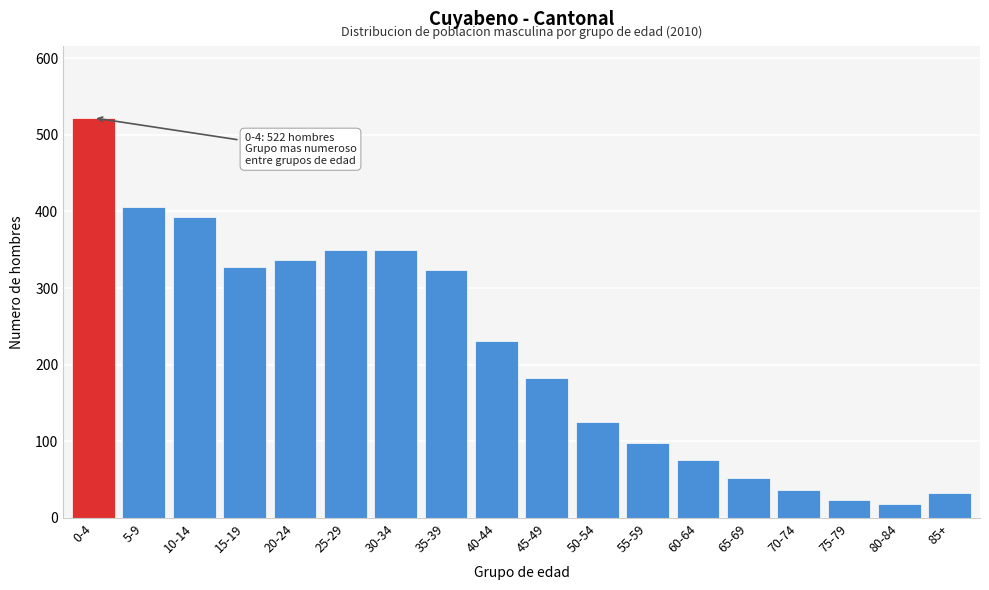

What is the average value?

216